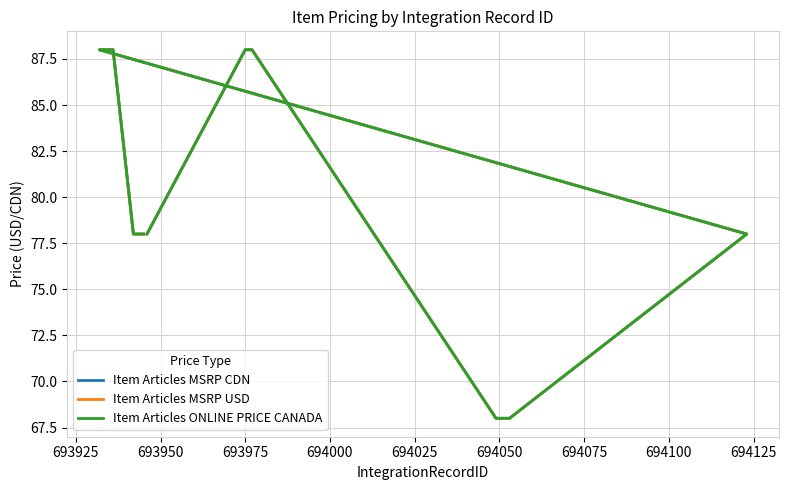

How many Item Articles MSRP USD values are between 68 and 88?

19